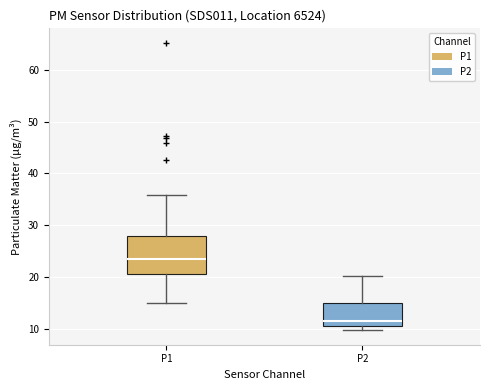

Which box has the lowest median line?

P2